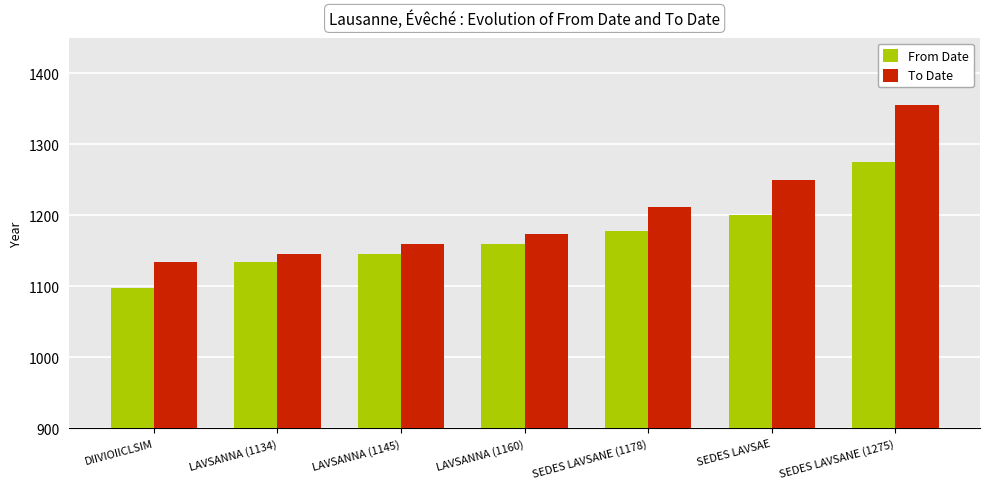

Count the number of data series in this chart.

2